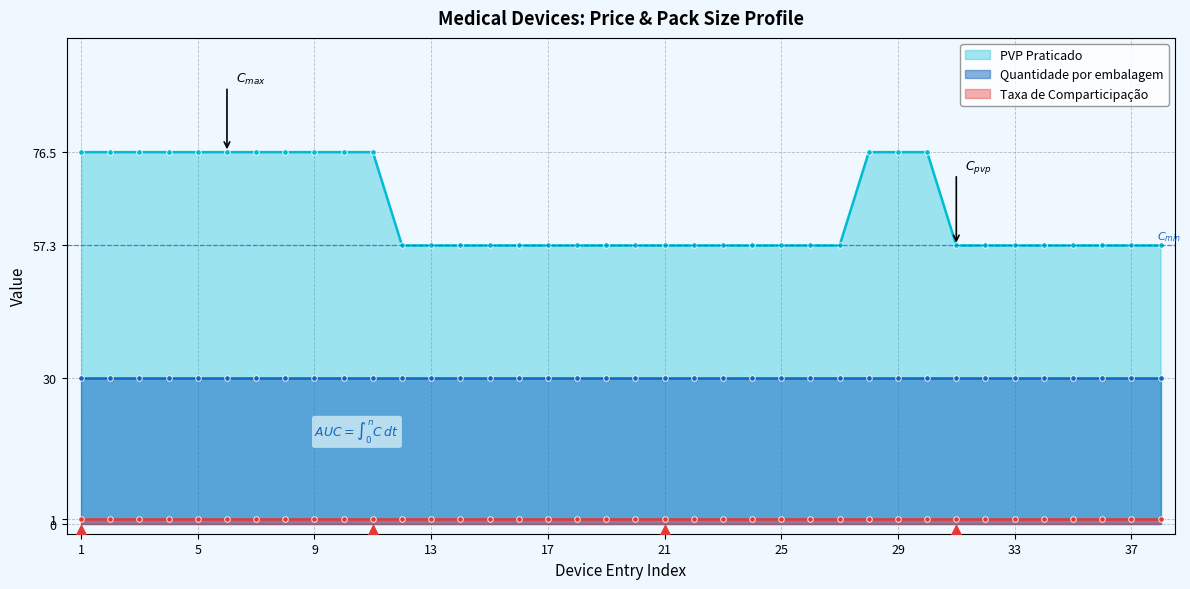

Which series has the widest spread of values?

PVP Praticado